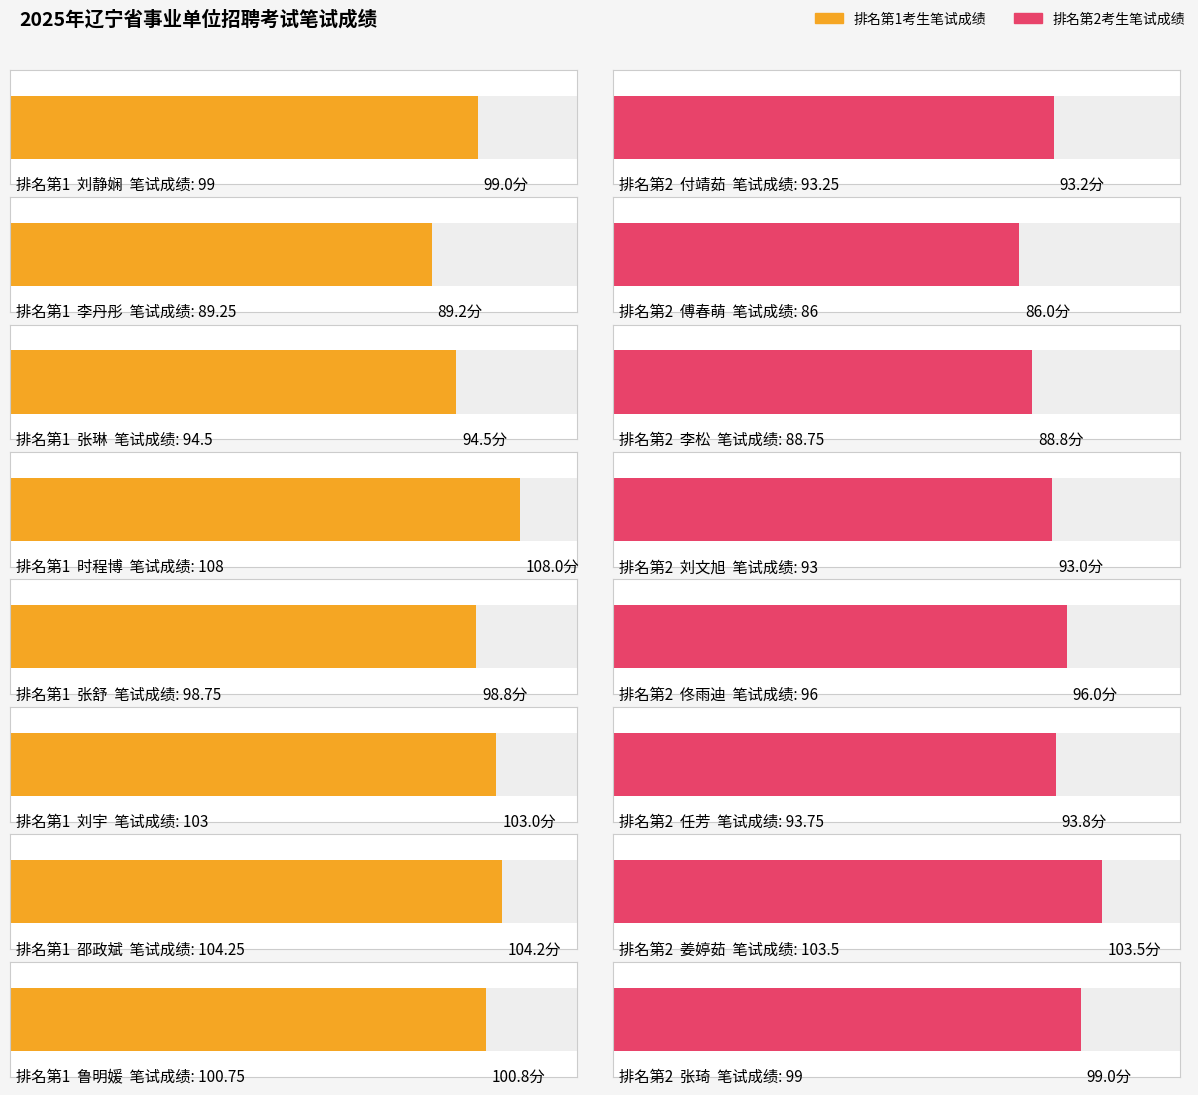

How many values are below 96?

7